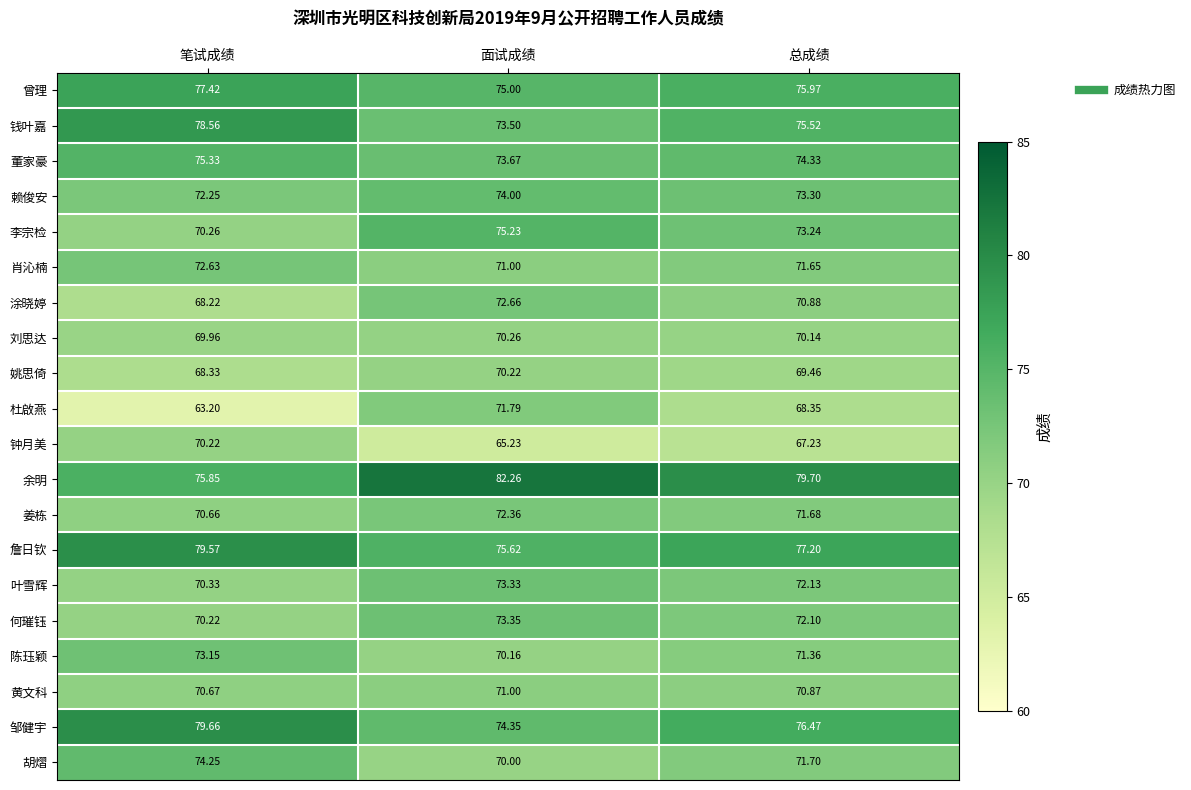

Which category has the highest value in the 钱叶嘉 series?

笔试成绩